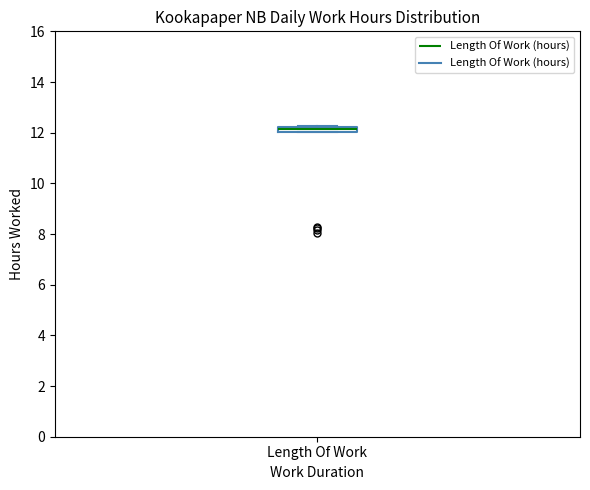

Where is the lower edge of the box for Length Of Work on the y-axis? The values are not printed on the chart, so give them approximately, as read against the axis.

12.0